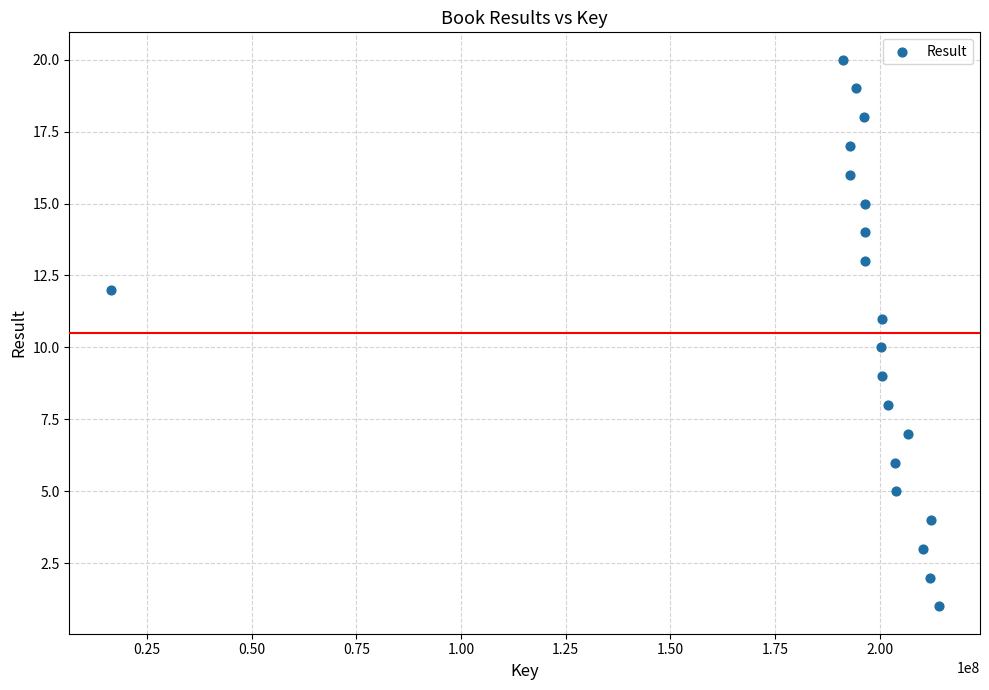

What is the range of X values (max minus min)?

197767990